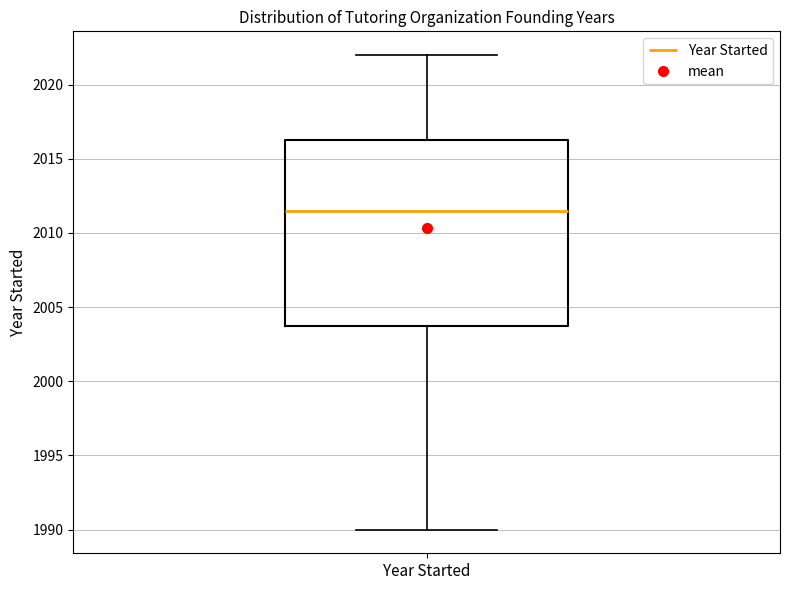

Where is the upper edge of the box for Year Started on the y-axis? The values are not printed on the chart, so give them approximately, as read against the axis.

2016.5